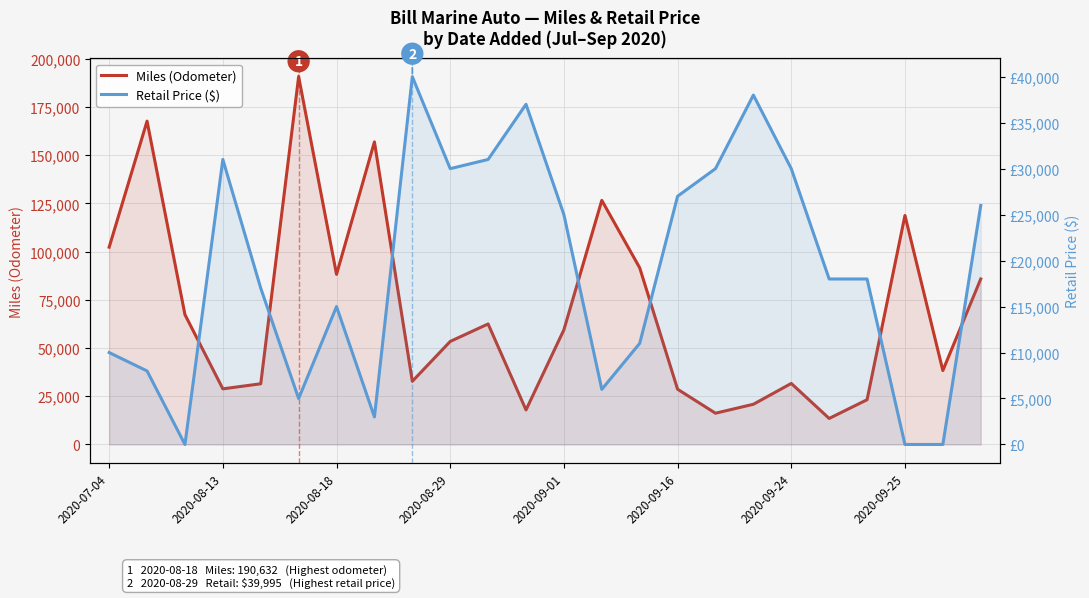

What is the maximum value shown in the chart?

190632